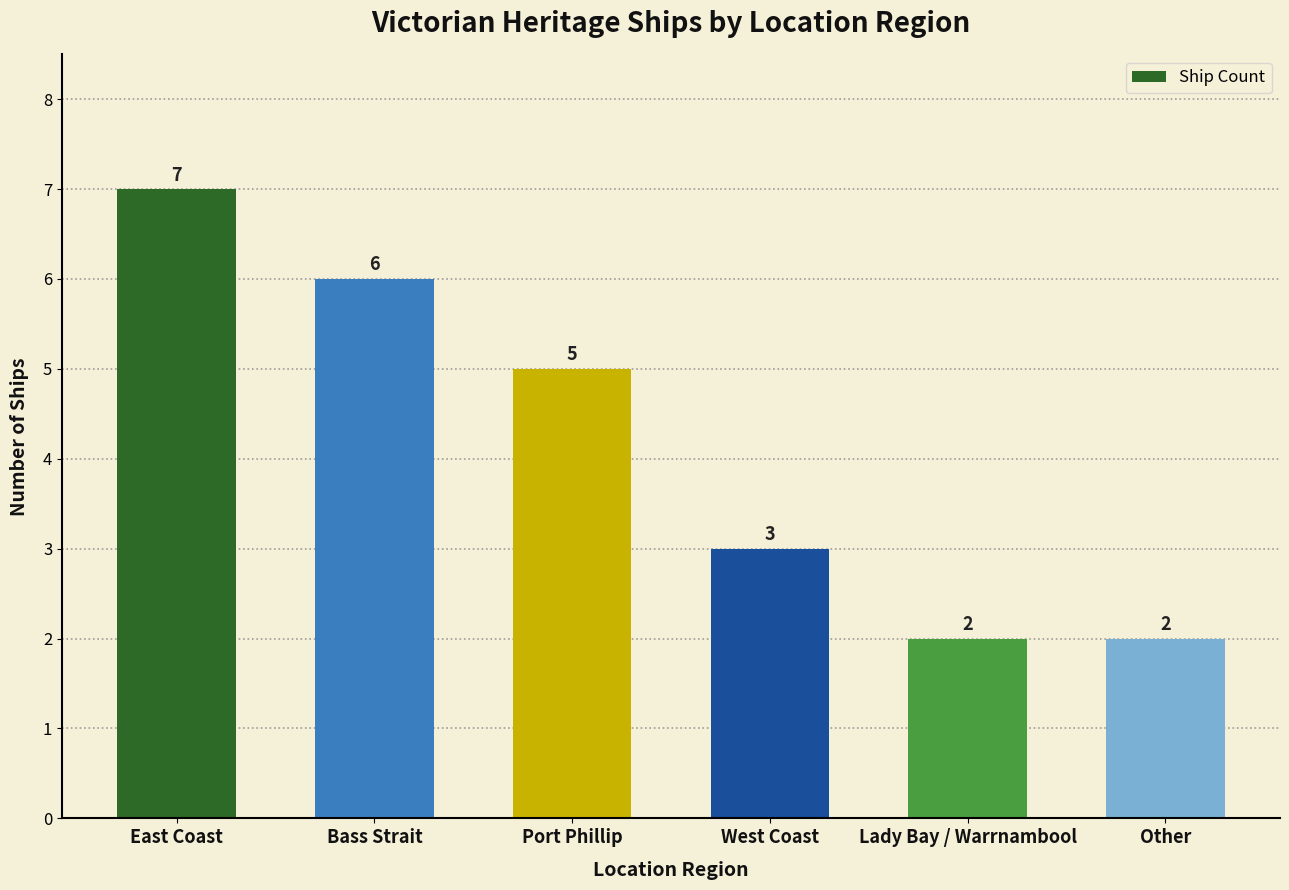

Does the chart contain any negative values?

No